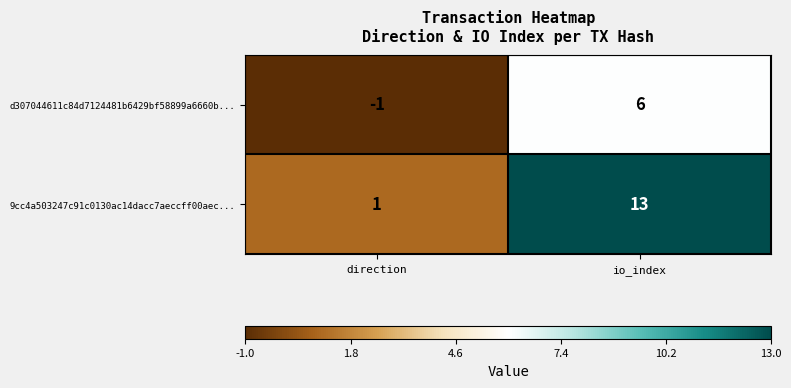

Which series changed the most between direction and io_index?

9cc4a503247c91c0130ac14dacc7aeccff00aec...